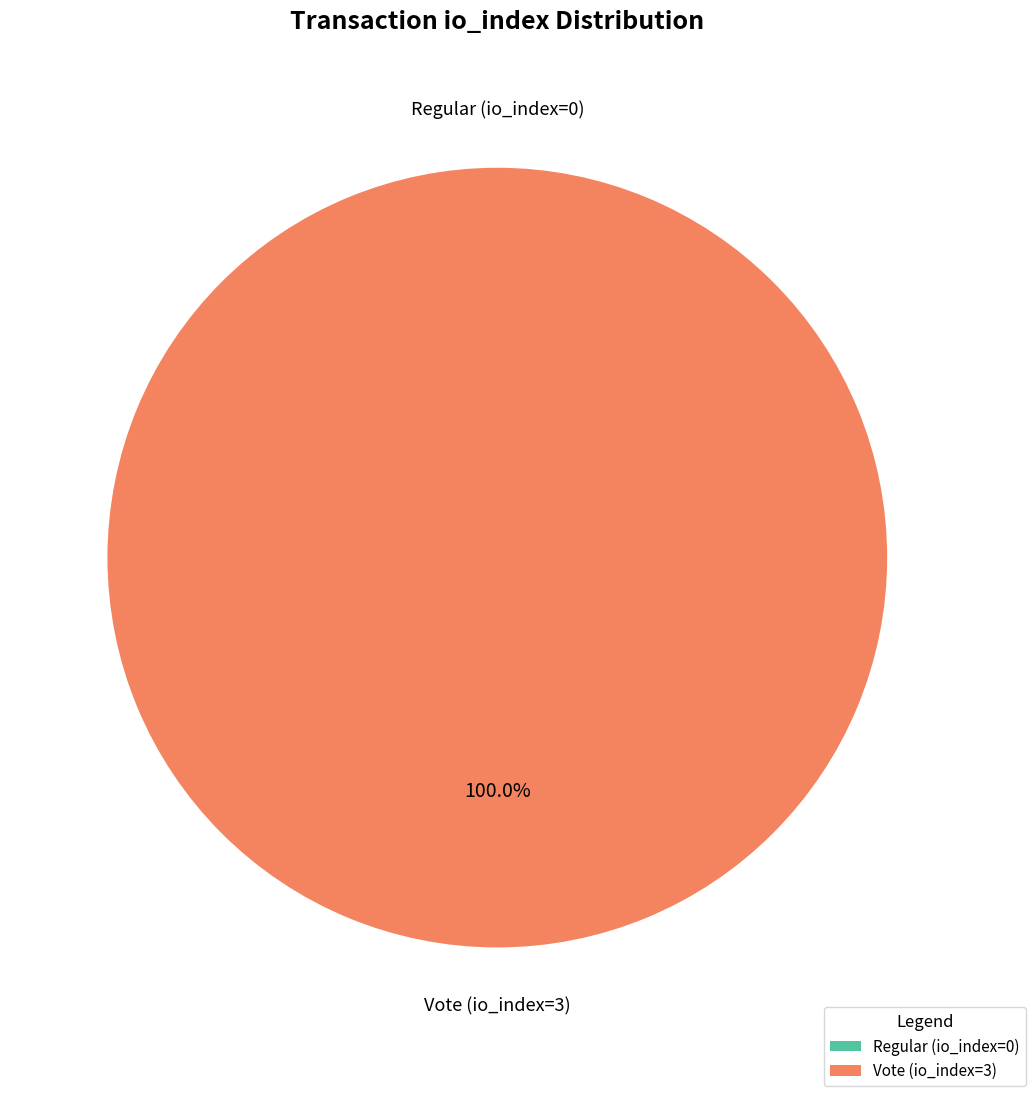

The Vote (io_index=3) slice represents 100% of the pie. True or false?

True